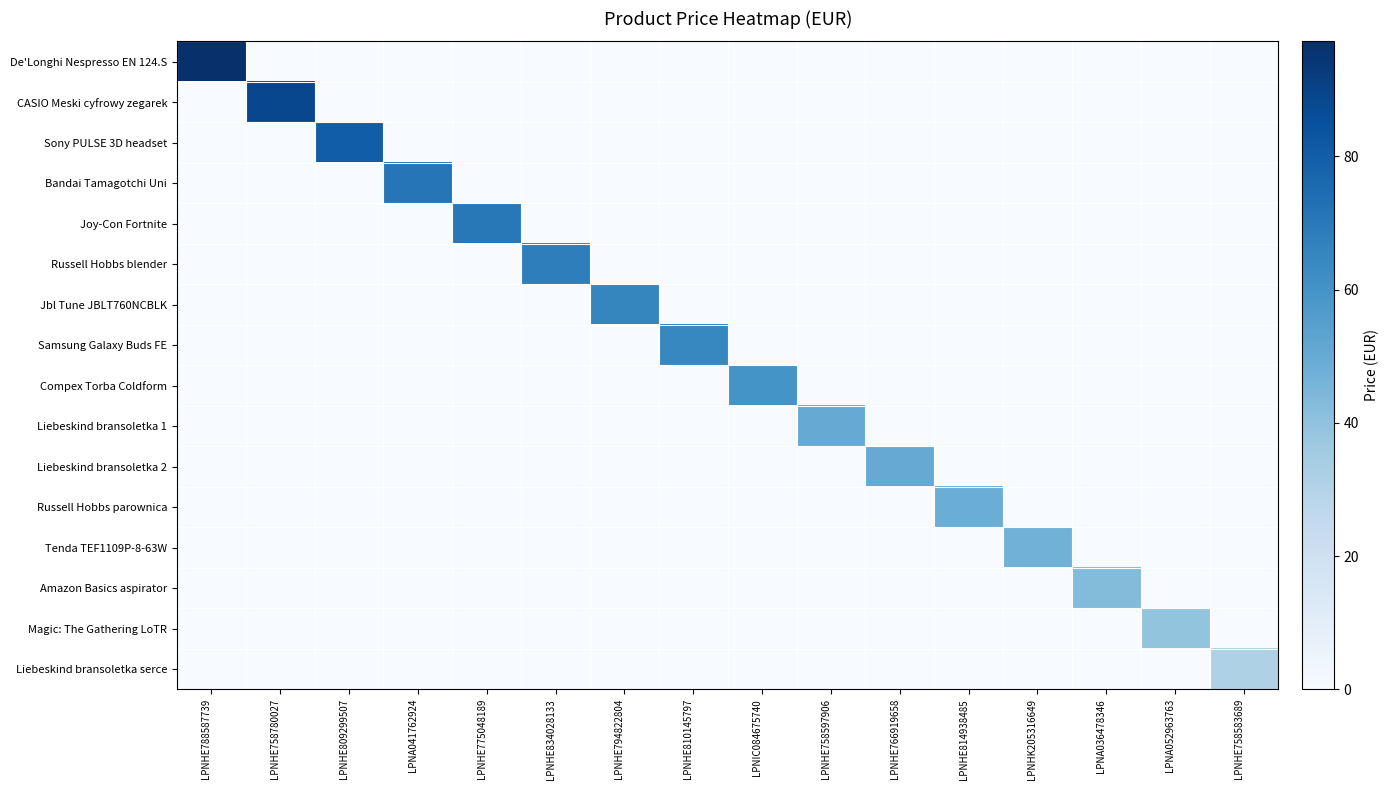

Rank the series at LPNHE758780027 from highest to lowest value.

CASIO Meski cyfrowy zegarek, De'Longhi Nespresso EN 124.S, Sony PULSE 3D headset, Bandai Tamagotchi Uni, Joy-Con Fortnite, Russell Hobbs blender, Jbl Tune JBLT760NCBLK, Samsung Galaxy Buds FE, Compex Torba Coldform, Liebeskind bransoletka 1, Liebeskind bransoletka 2, Russell Hobbs parownica, Tenda TEF1109P-8-63W, Amazon Basics aspirator, Magic: The Gathering LoTR, Liebeskind bransoletka serce